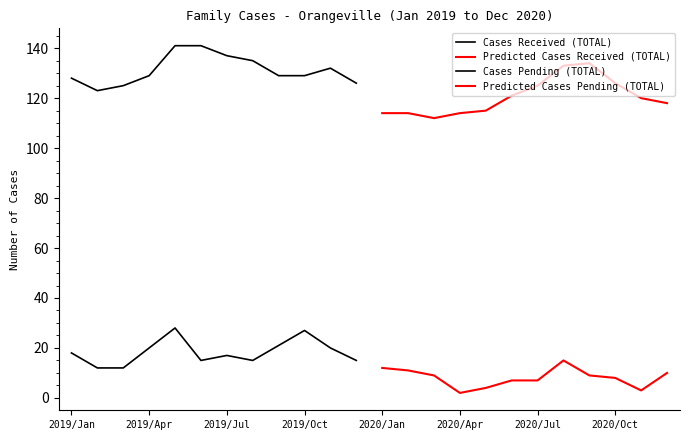

Is this an area chart (filled region under the line)?

No